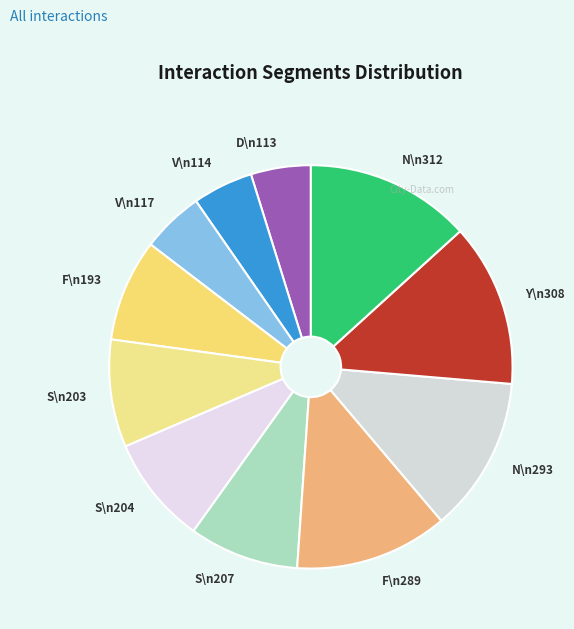

Count the number of slices in the pie.

11